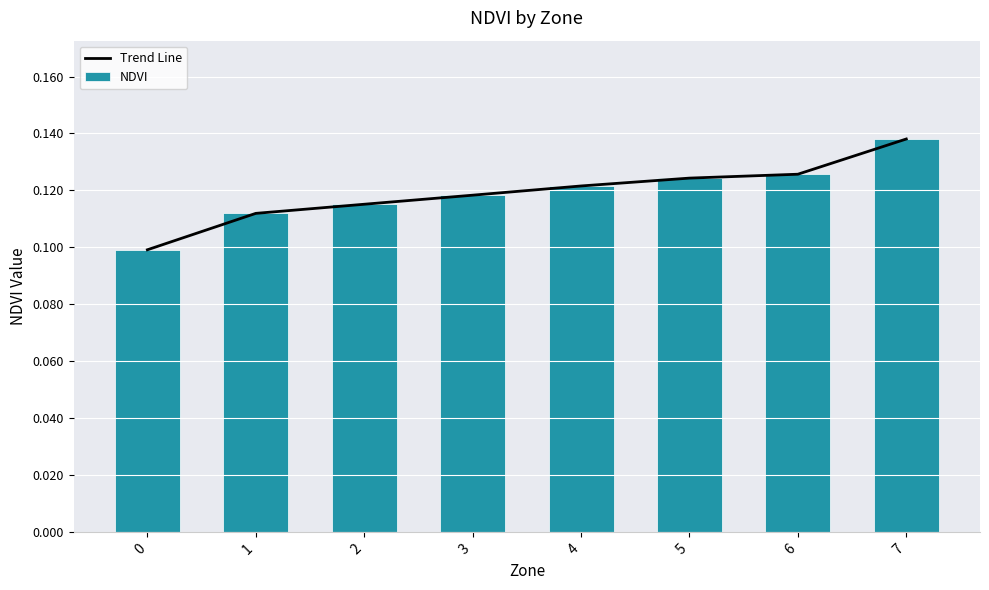

What is the minimum value for Trend Line?

0.1